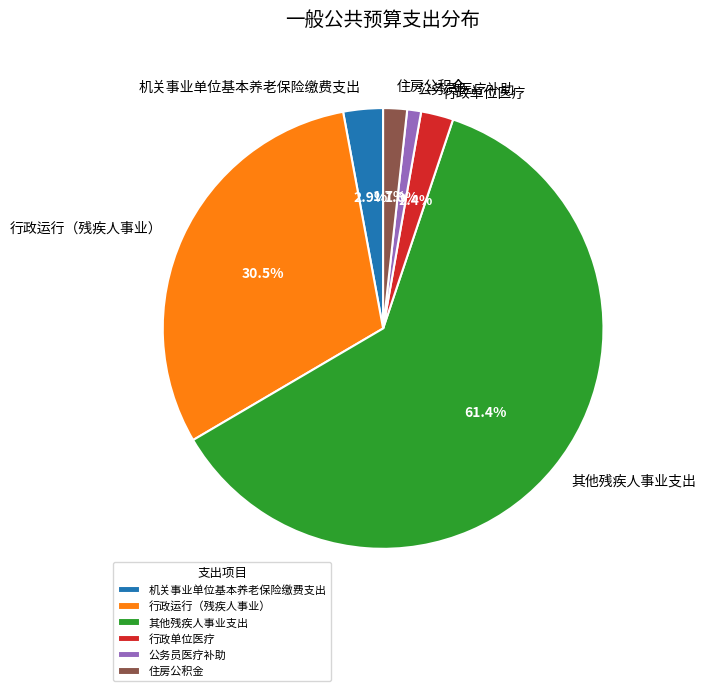

To the nearest percent, what is the combined percentage of 机关事业单位基本养老保险缴费支出 and 行政运行（残疾人事业）?

33%